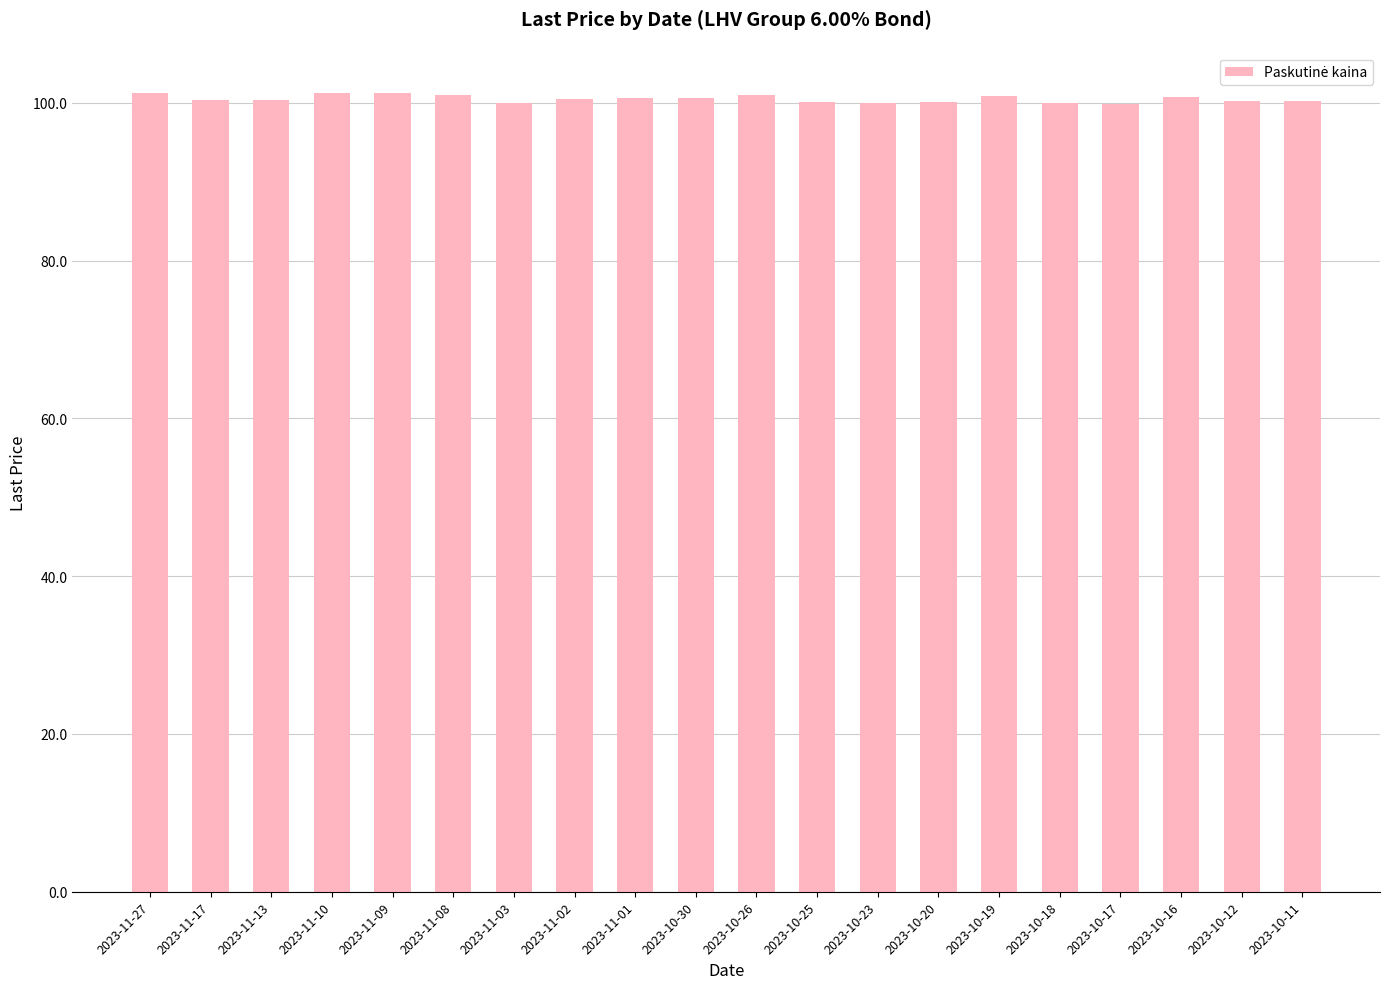

What is the label of the 10th bar from the left?

2023-10-30